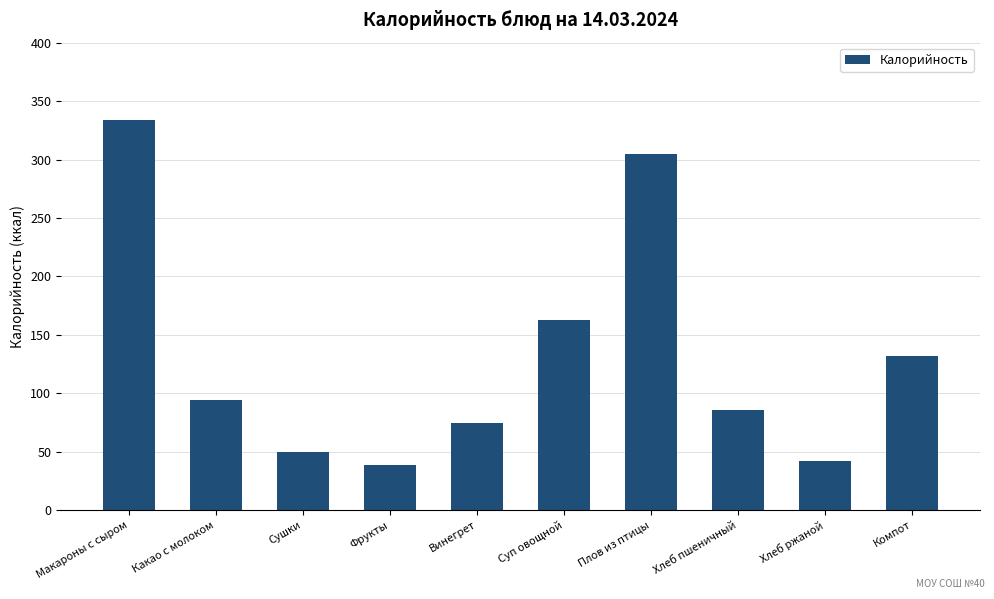

What is the label of the 7th bar from the left?

Плов из птицы